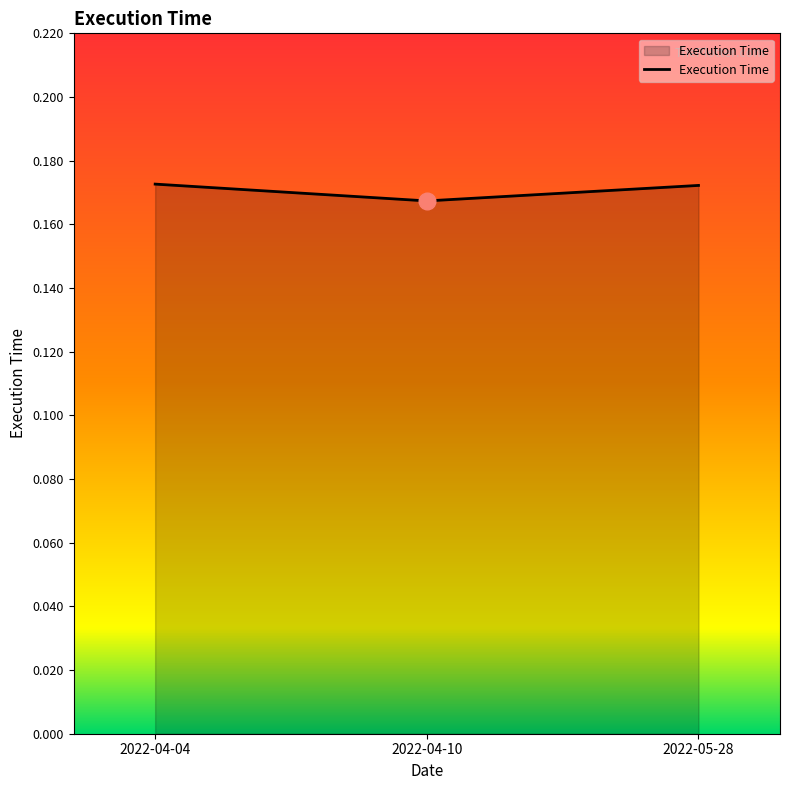

Is it true that the value at 2022-05-28 is 0.1?

False